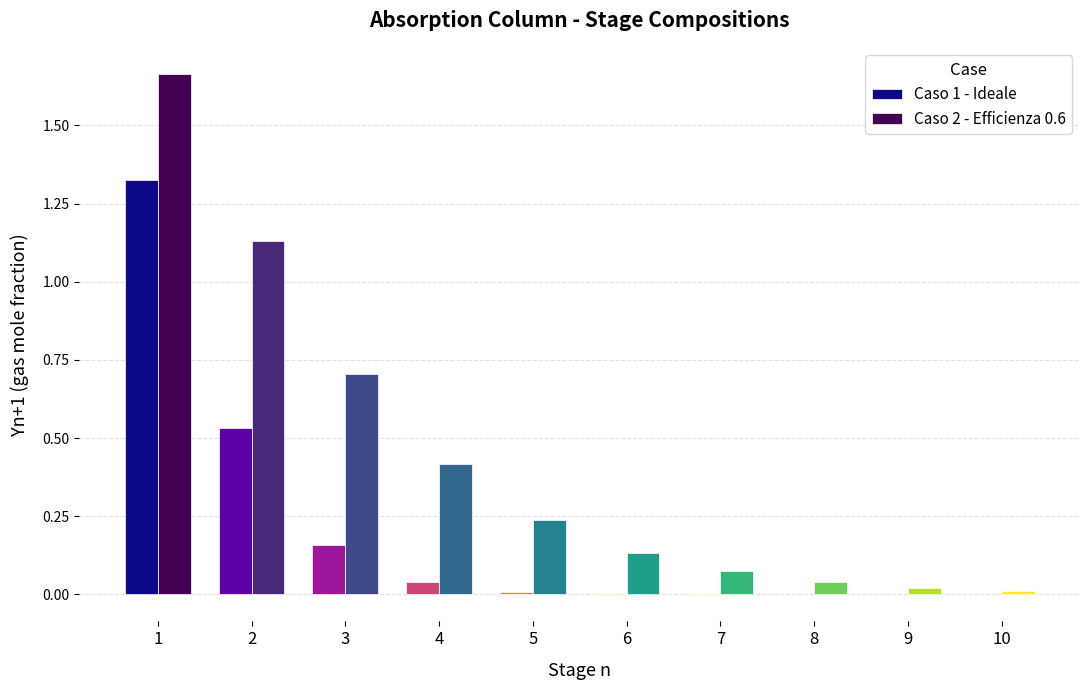

The value of Caso 2 - Efficienza 0.6 at 4 is 0.6. True or false?

False